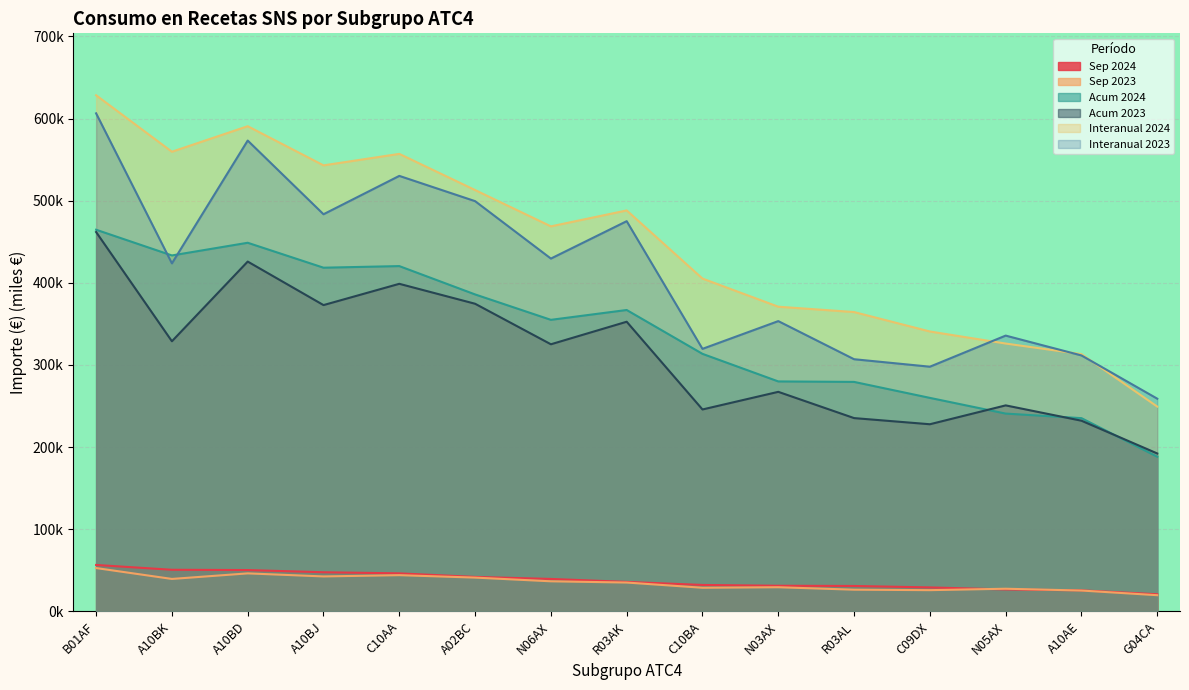

What are all the series names shown in the legend?

Sep 2024, Sep 2023, Acum 2024, Acum 2023, Interanual 2024, Interanual 2023